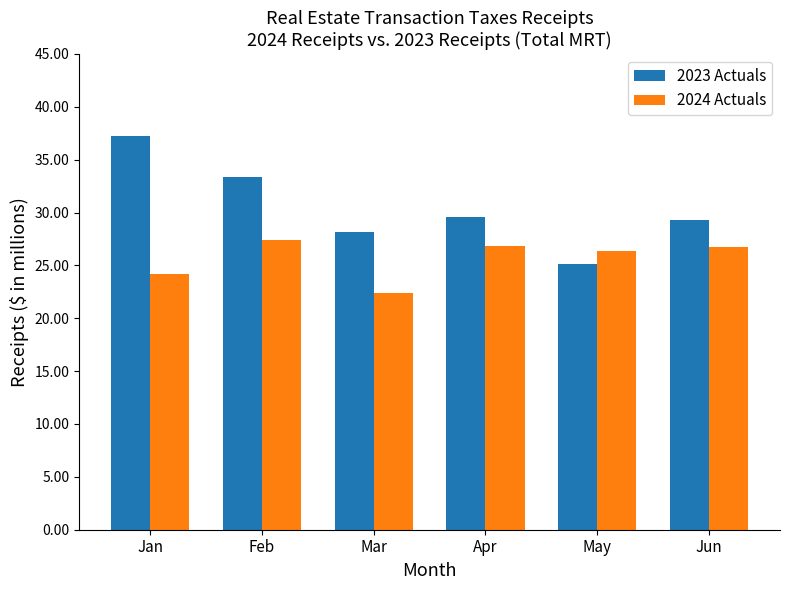

What is the minimum value shown in the chart?

22.4